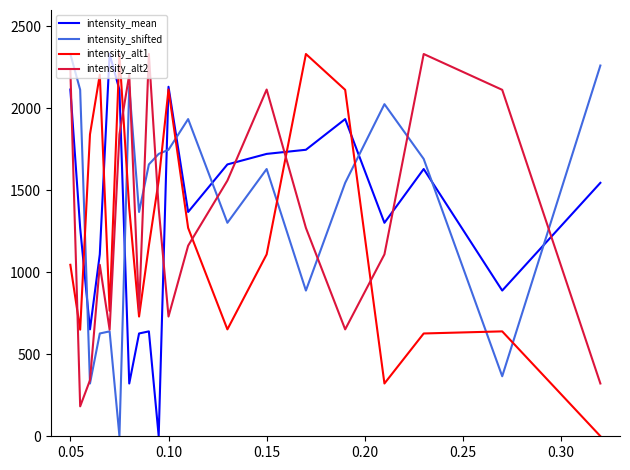

Is this an area chart (filled region under the line)?

No